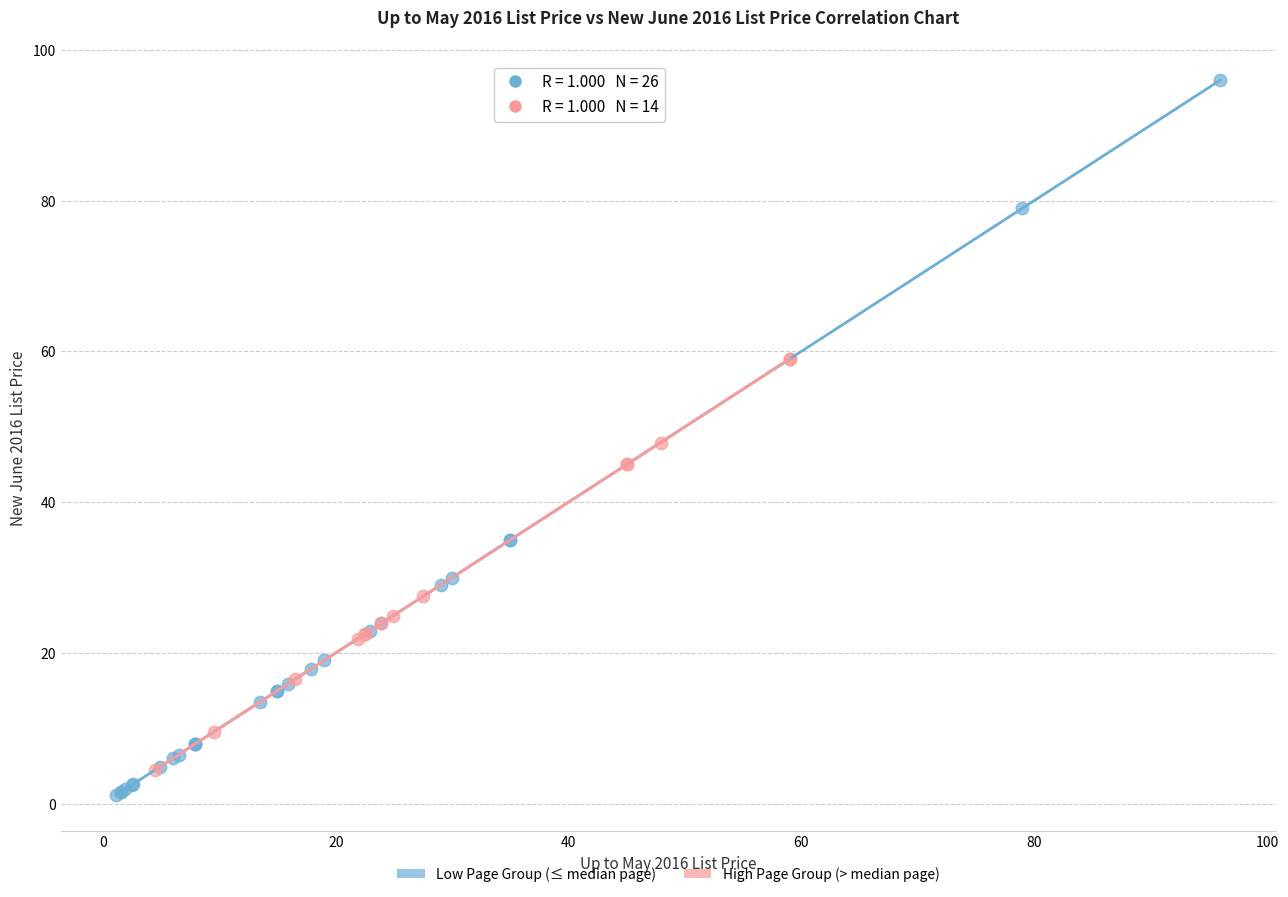

Which series reaches the maximum Y coordinate?

Low Page Group (≤ median page)